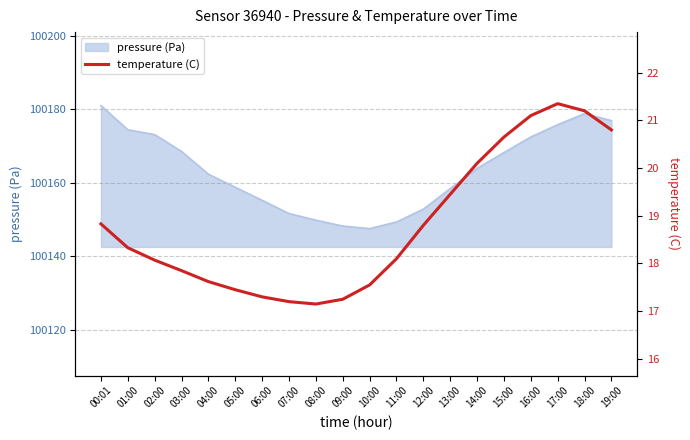

Reading right to left, transcribe all the data shown in this chart.

20.8	21.2	21.4	21.1	20.6	20.1	19.4	18.8	18.1	17.6	17.2	17.1	17.2	17.3	17.4	17.6	17.9	18.1	18.3	18.8